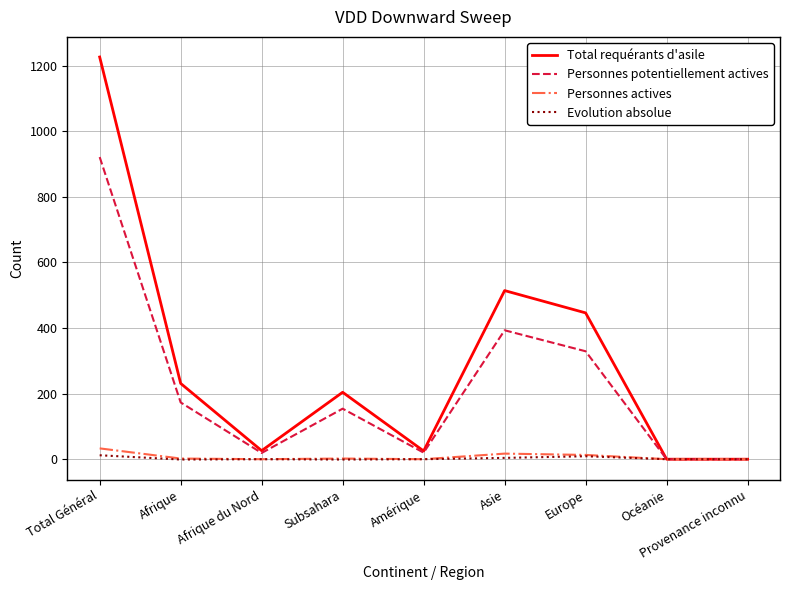

At which category is the sum across all series the highest?

Total Général